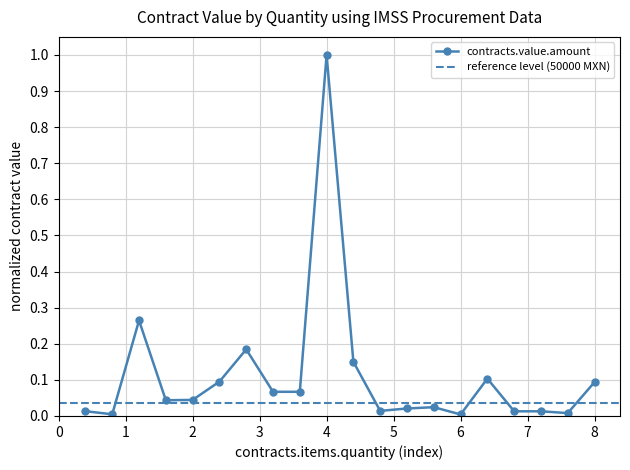

True or false: contracts.value.amount has more than 2 points higher than both neighbors.

True